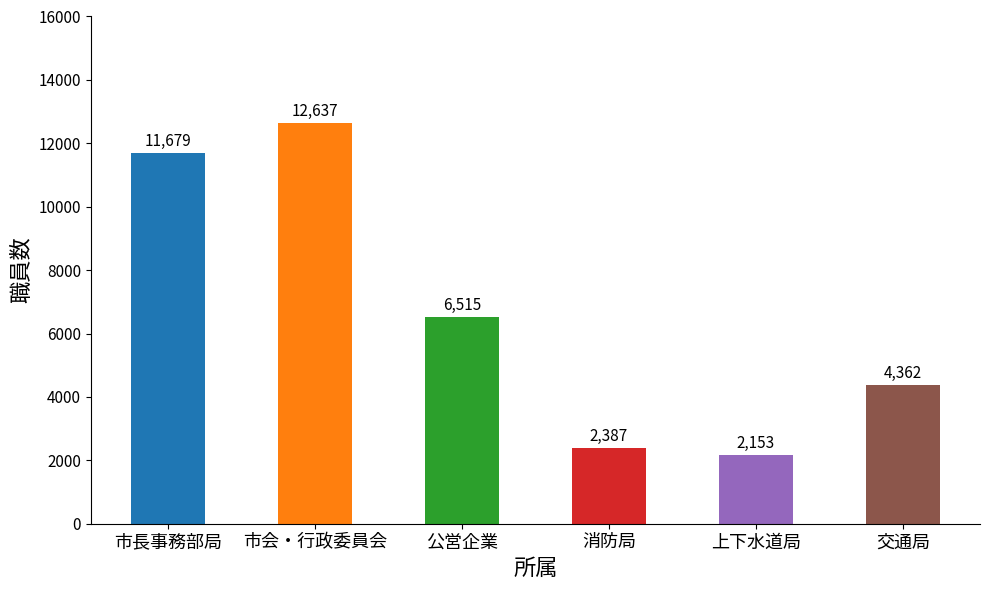

What position from the left is 消防局?

4